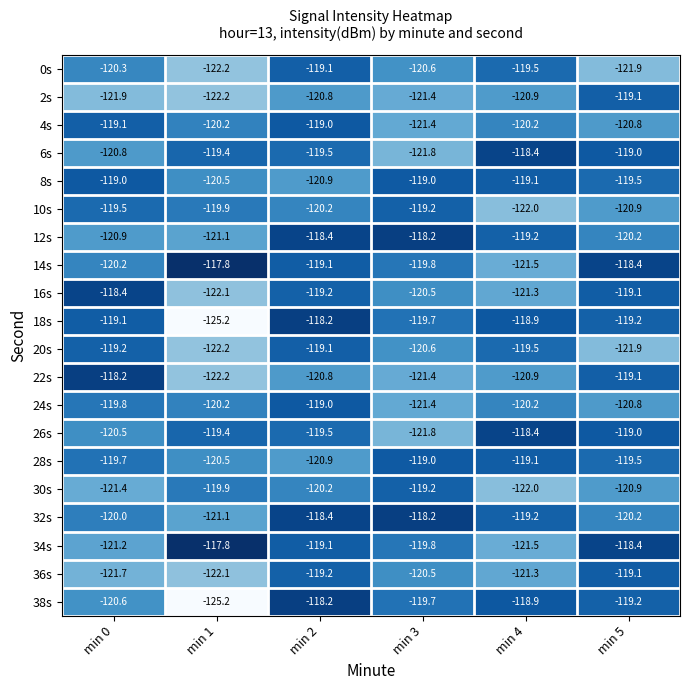

Which series changed the most between min 0 and min 1?

18s